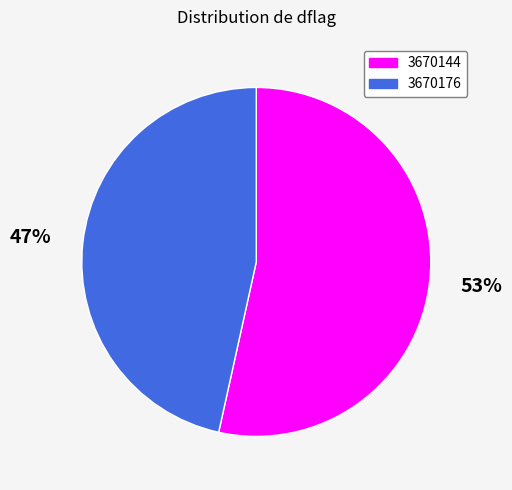

To the nearest percent, what portion does 3670144 represent?

53%